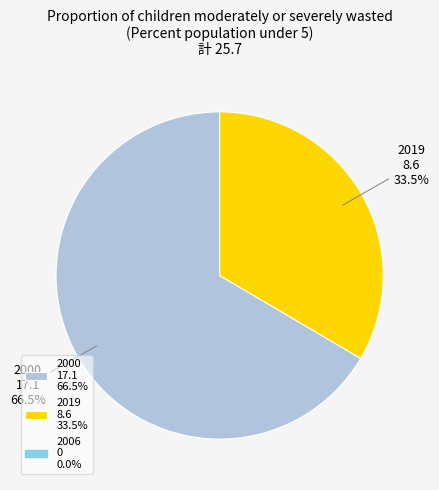

Rank the categories by value from highest to lowest.

2000, 2019